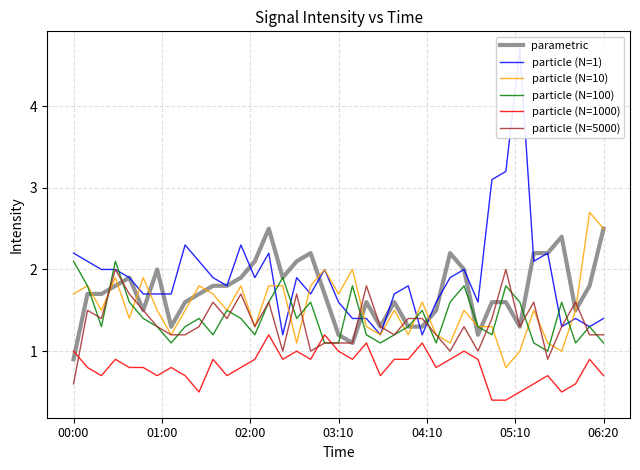

The value of particle (N=5000) at 29 is 1.6. True or false?

False